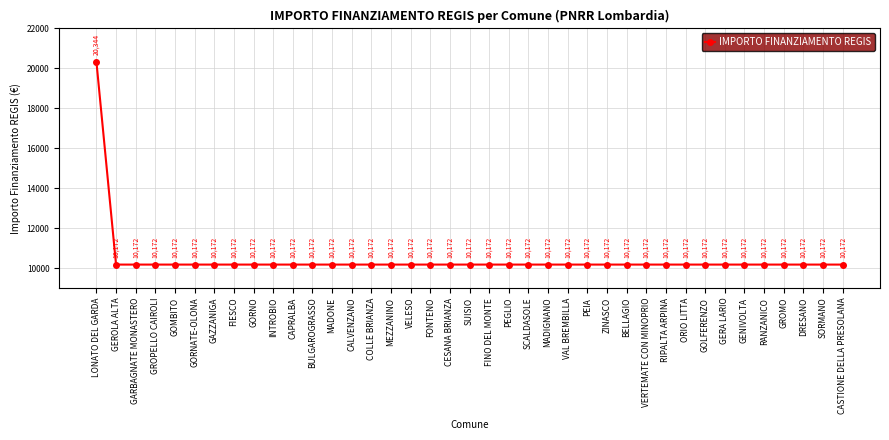

True or false: the data shows 10172 at BULGAROGRASSO.

True